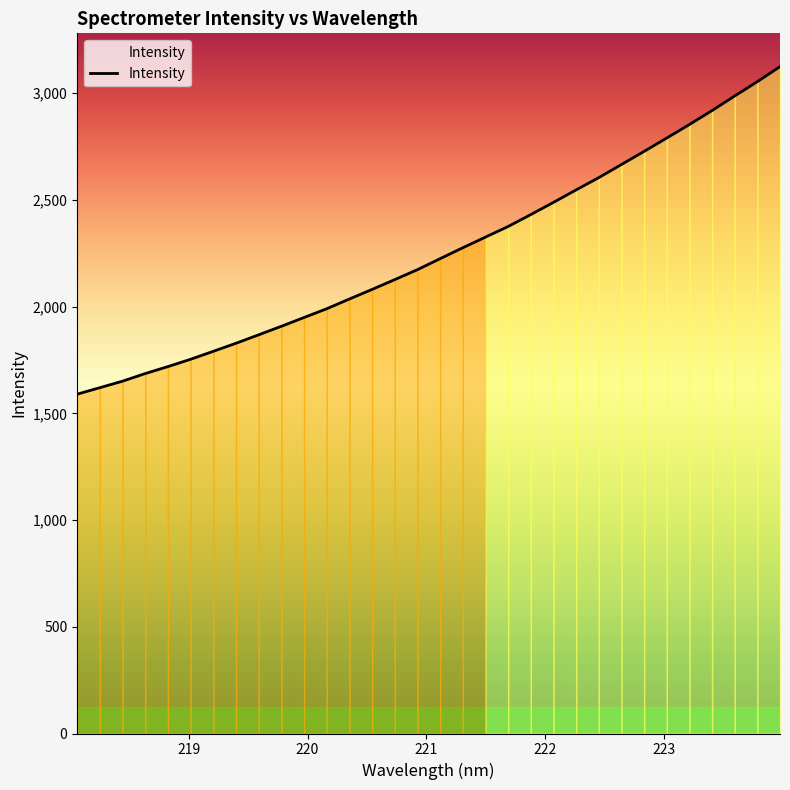

What is the difference between the maximum and minimum values?

1534.5